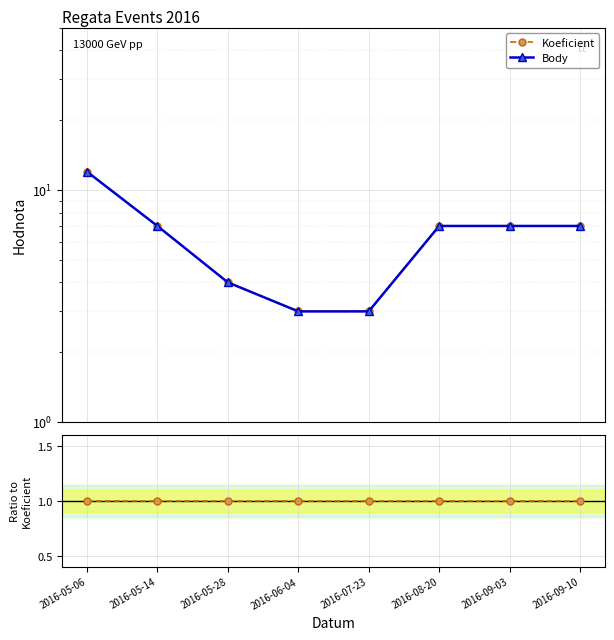

At how many categories does at least one series exceed 5?

5